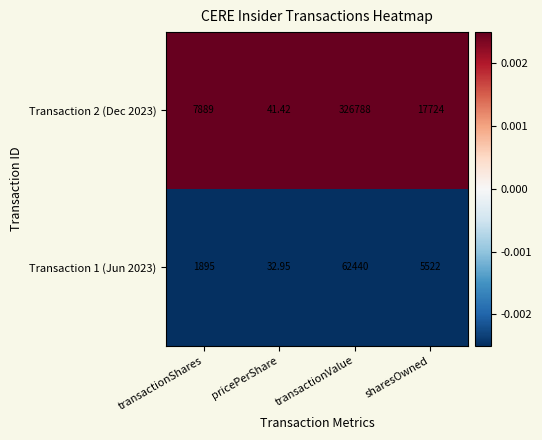

At which category is the sum across all series the highest?

transactionValue